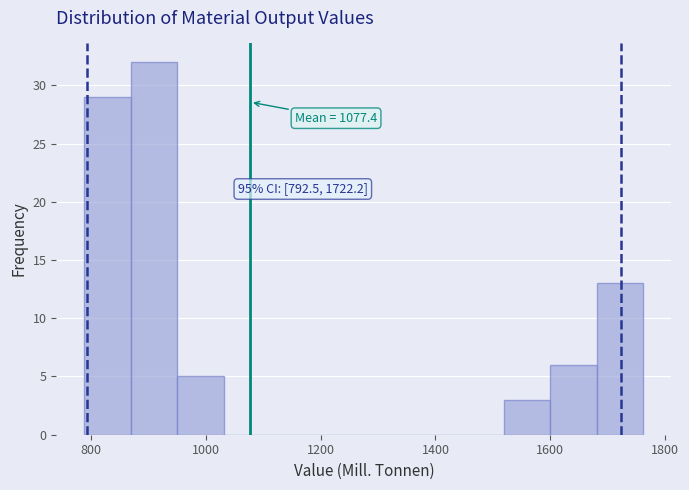

Which range on the x-axis has the tallest bar?

860 to 960